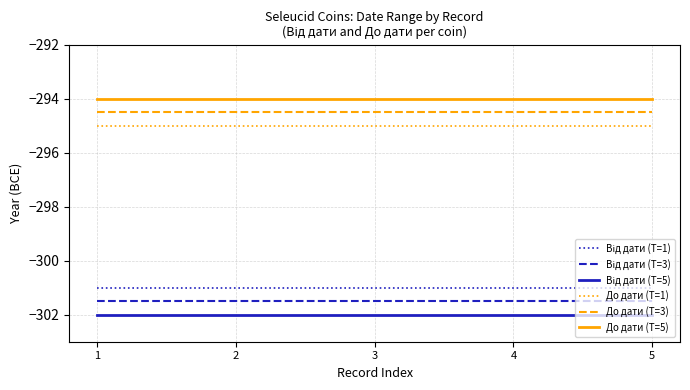

Which series has the largest total across all categories?

До дати (T=5)